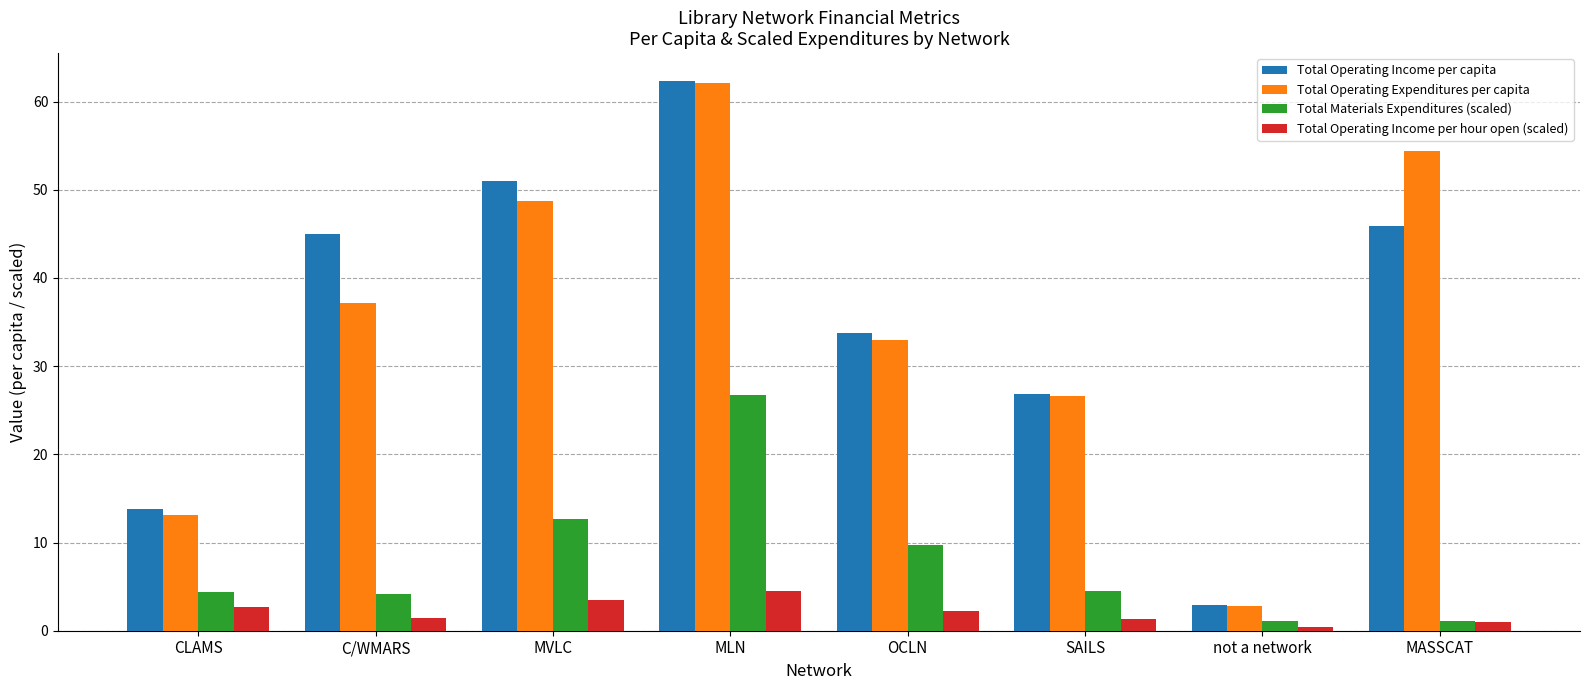

Where is Total Operating Income per capita nearest to the value 32?

OCLN